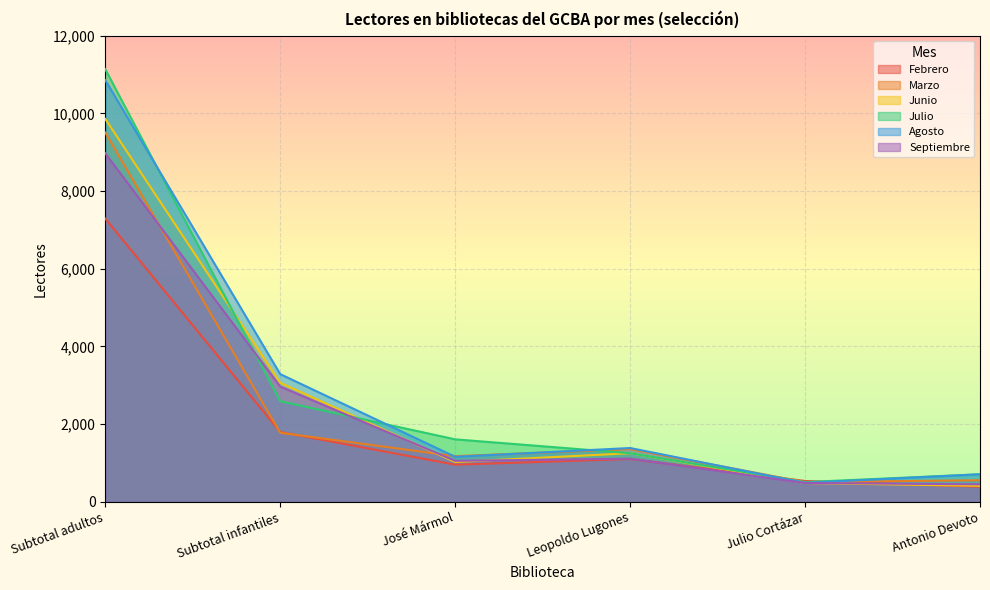

Is it true that Septiembre equals 743 at Subtotal infantiles?

False